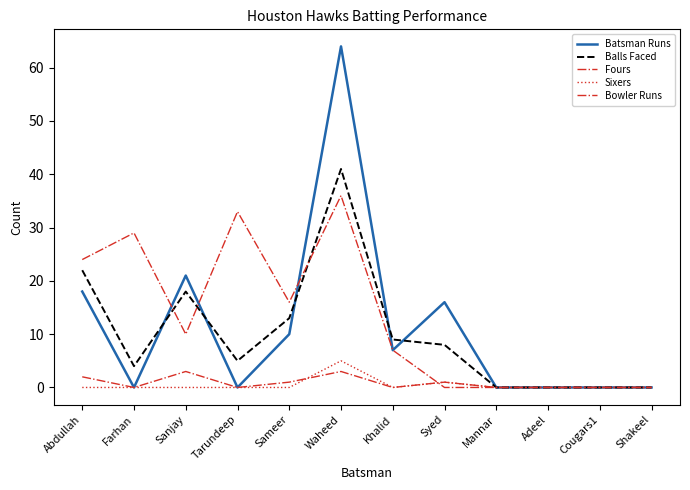

How many interior local valleys does the Sixers series have?

1